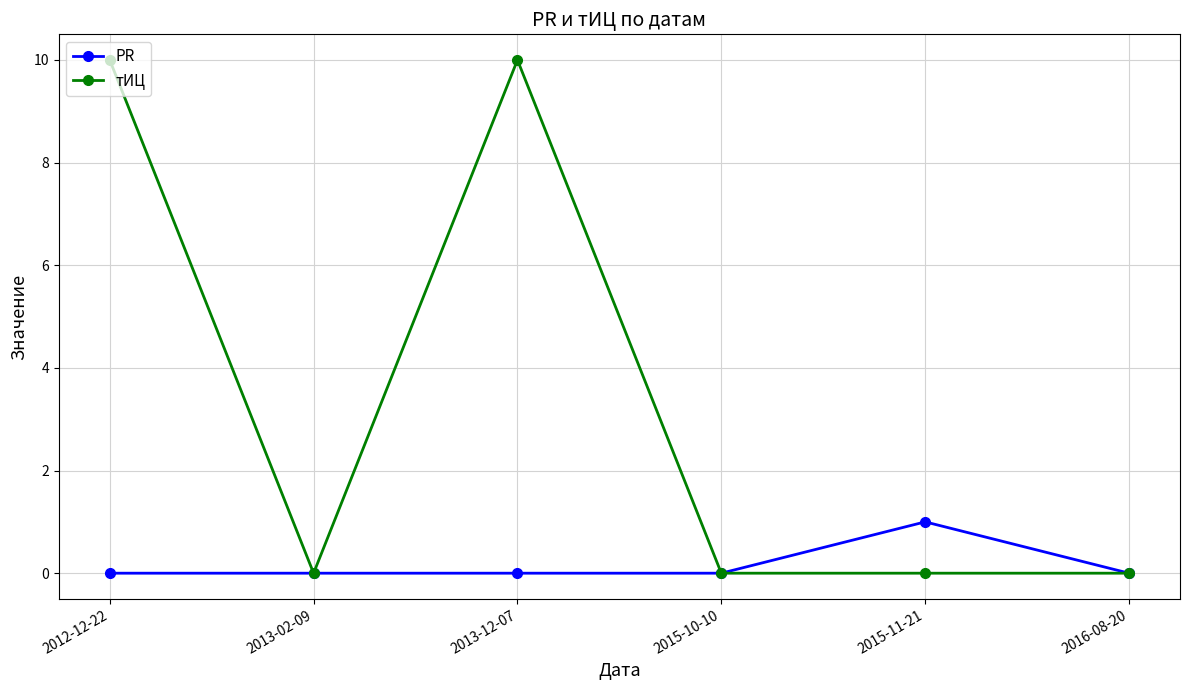

True or false: тИЦ has a value of -7 at 2013-02-09.

False